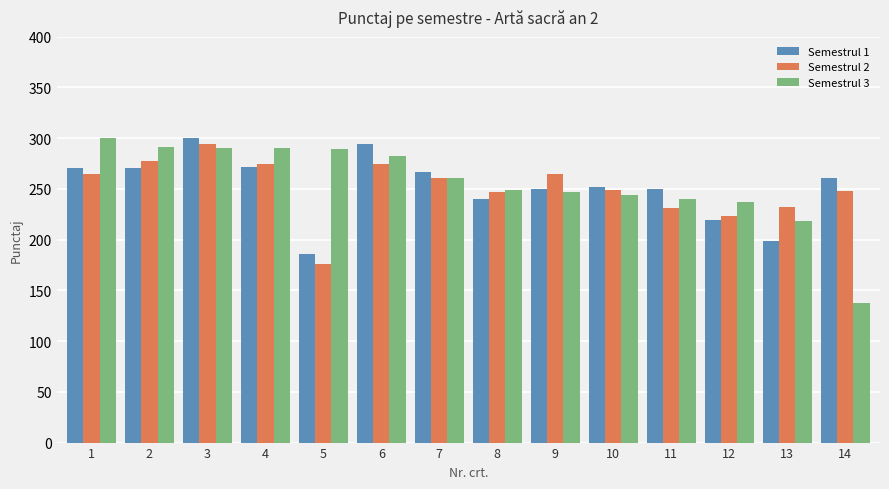

What is the highest value of the Semestrul 1 series?

300